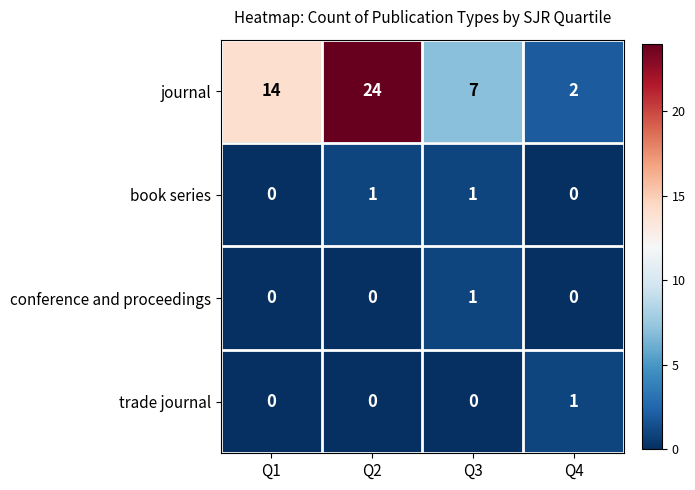

Count the book series values in the range 0 to 1.

4